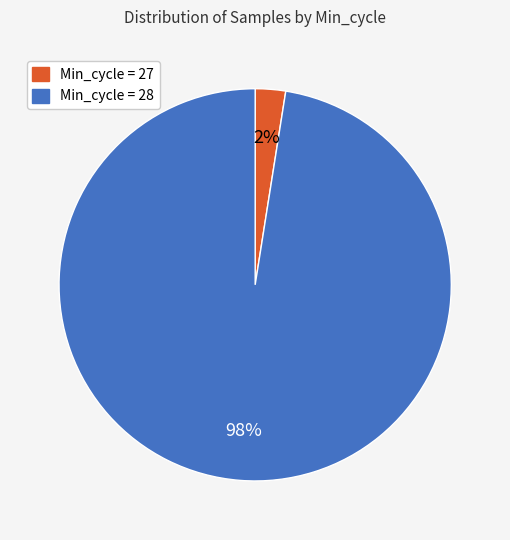

To the nearest percent, what is the average slice percentage?

50%